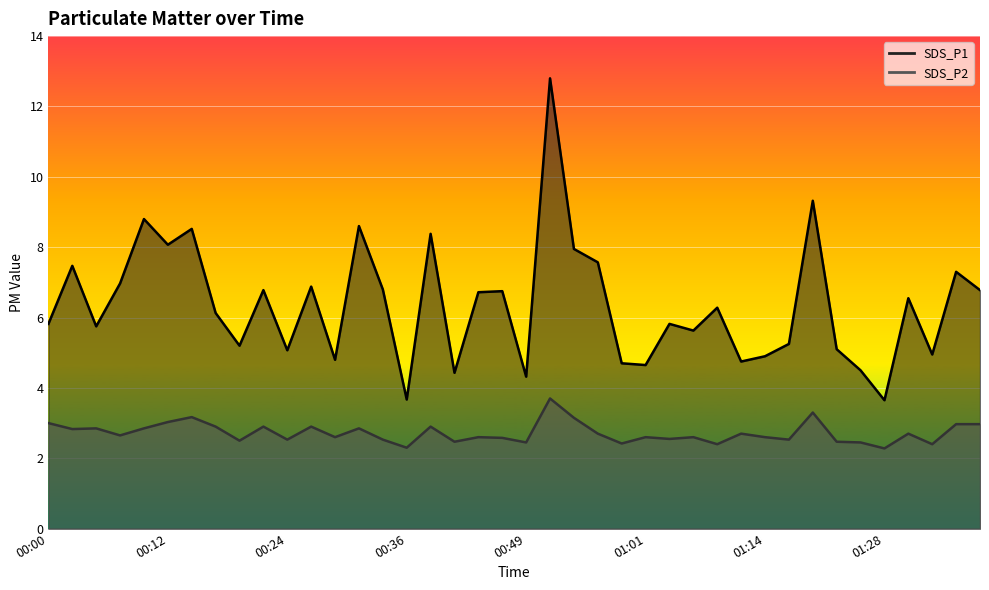

True or false: SDS_P2 and SDS_P1 cross at least once.

False